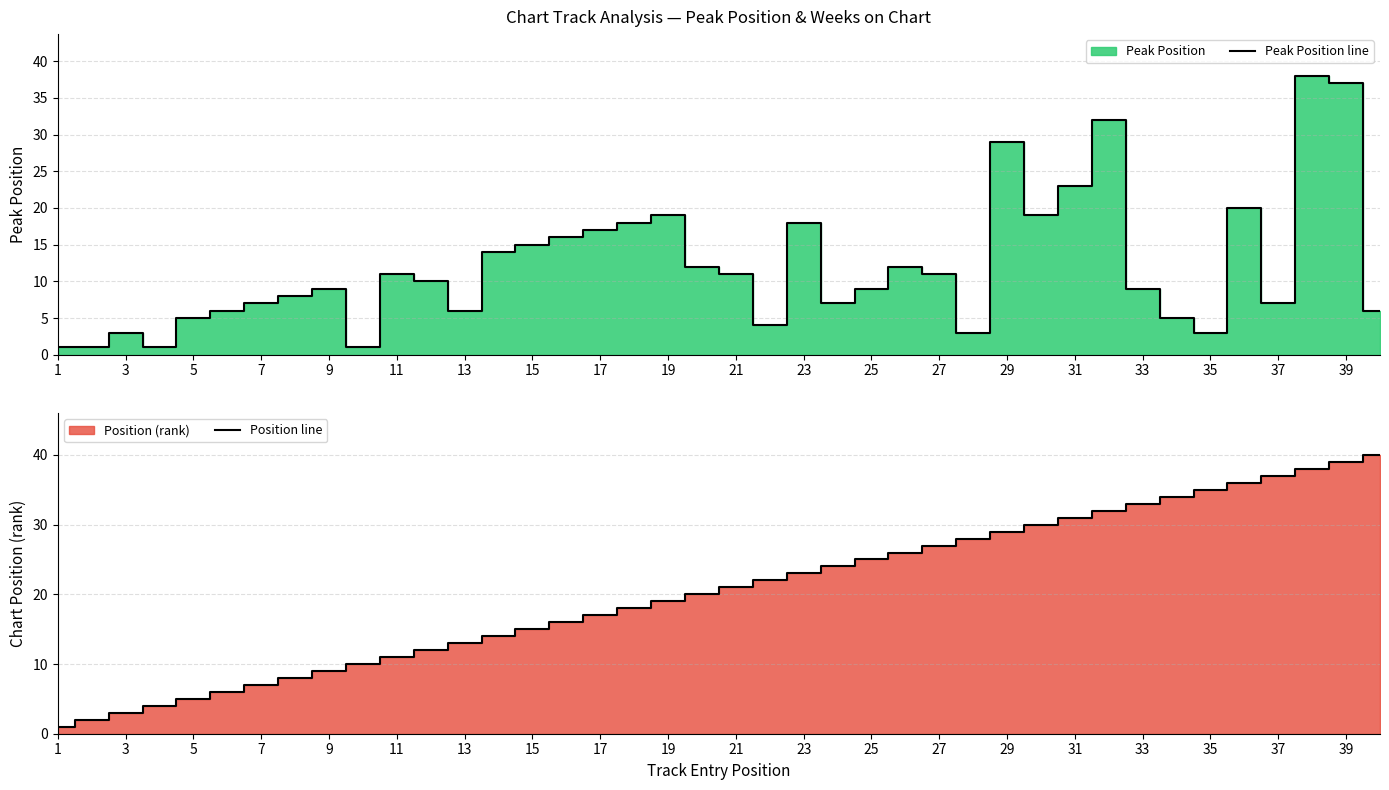

What is the minimum value shown in the chart?

1